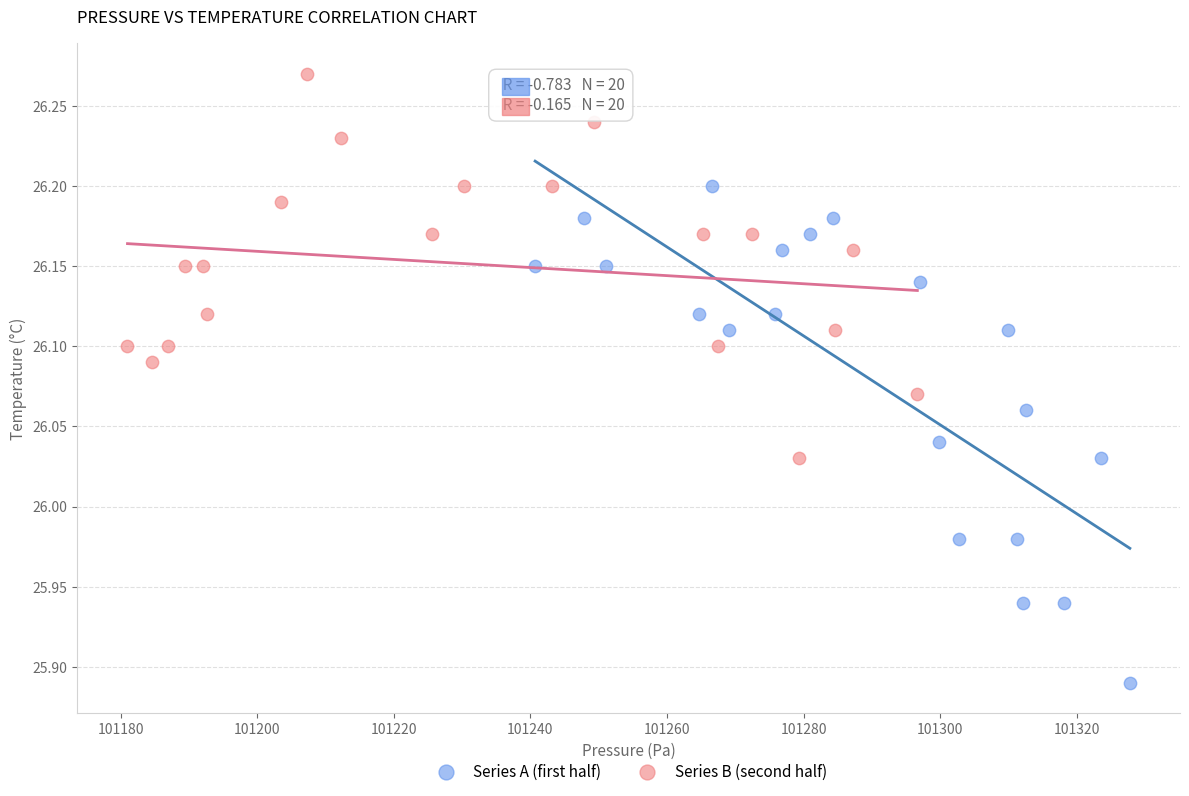

What are all the series names shown in the legend?

Series A (first half), Series B (second half)